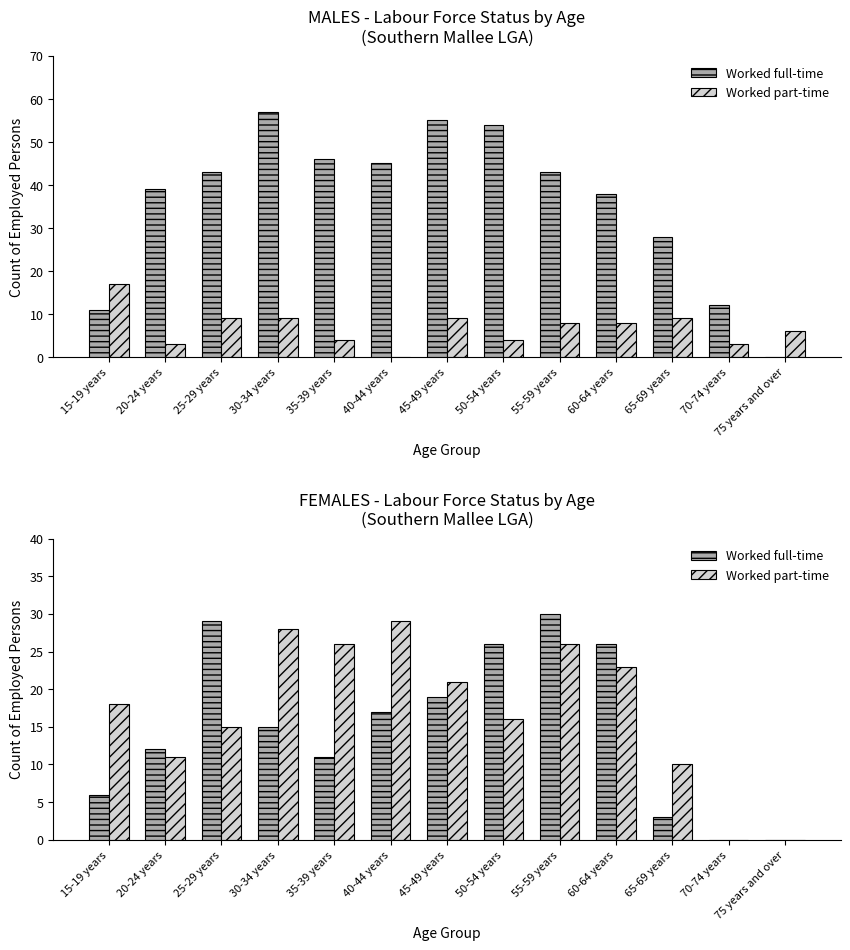

True or false: Worked part-time has a value of 10 at 75 years and over.

False